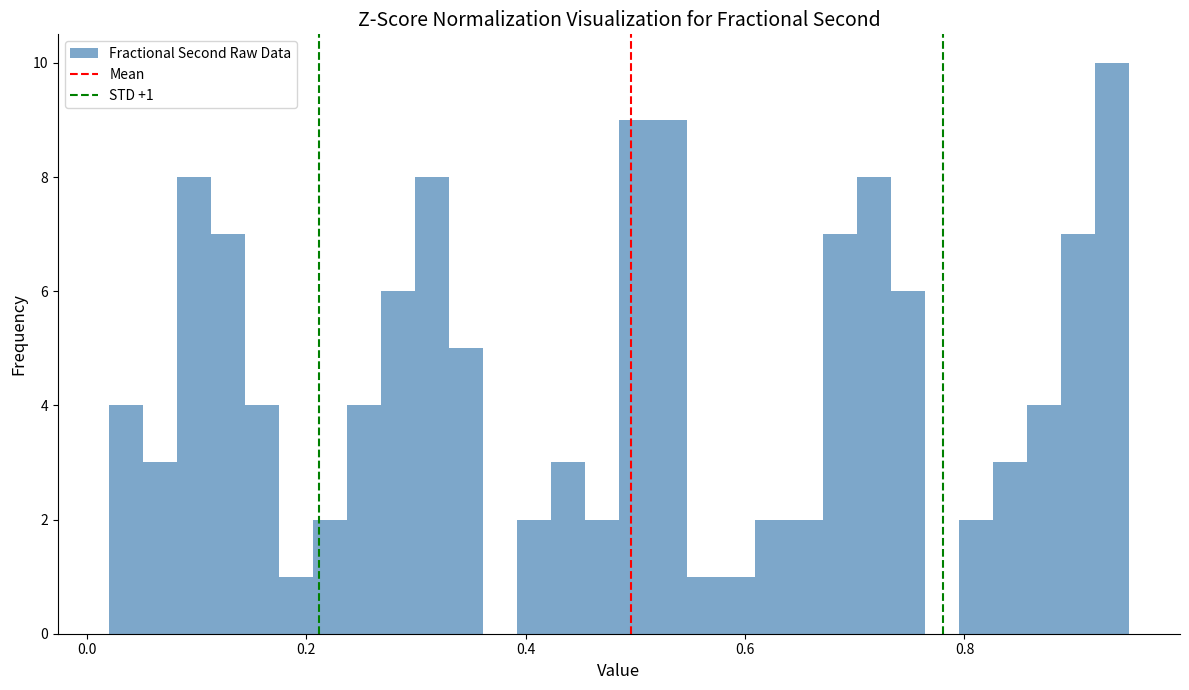

Read against the x-axis, roughly where is the centre of the tallest bar?

0.94